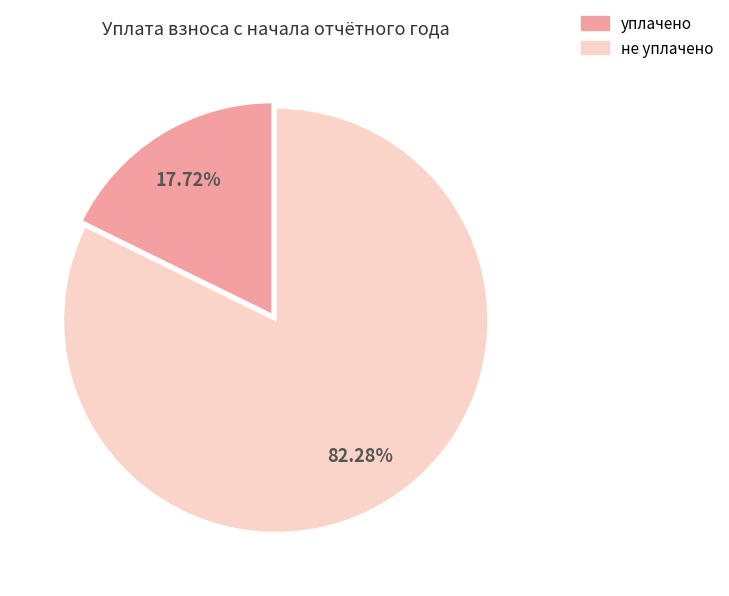

Does any single category account for the majority?

Yes